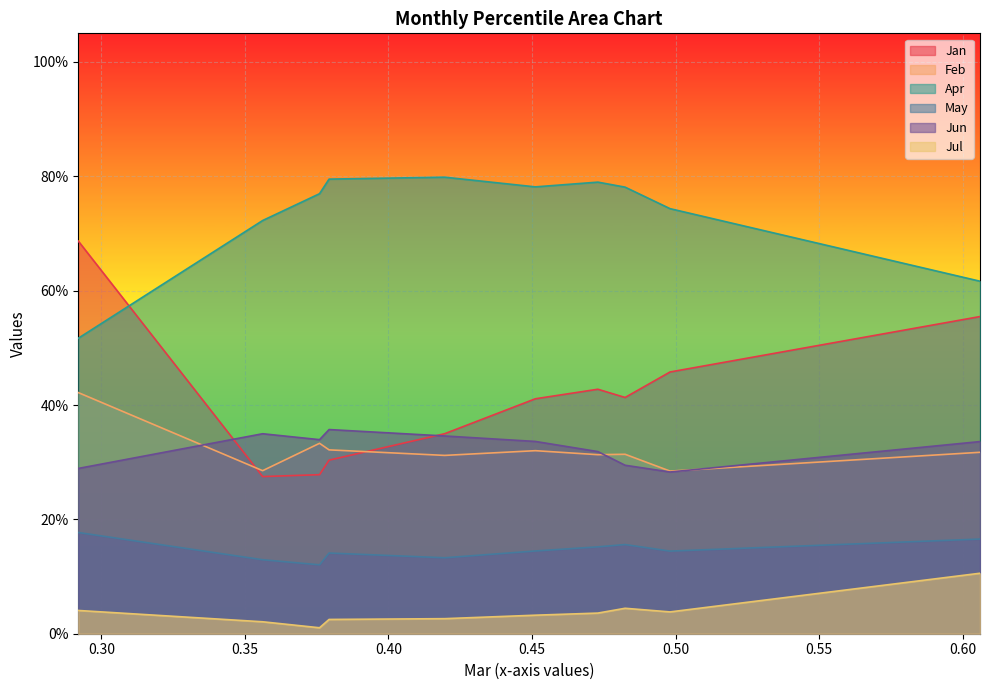

Which series has the widest spread of values?

Jan